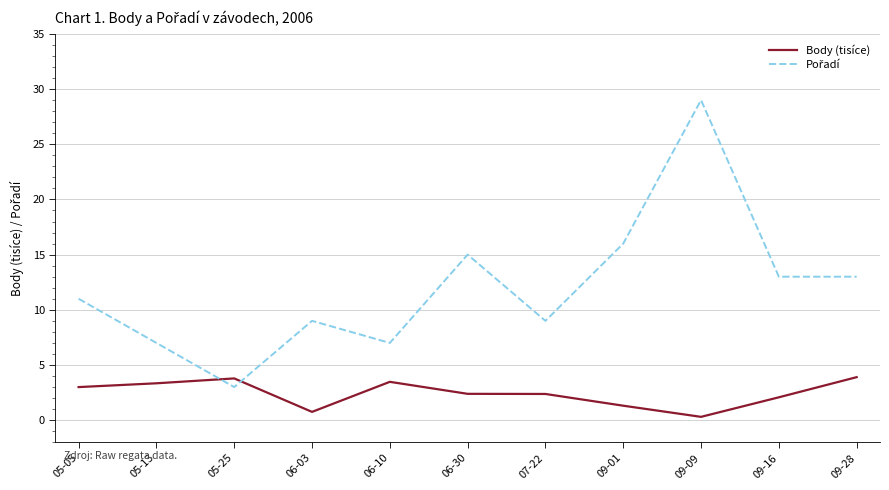

Is it true that Body (tisíce) equals 2.4 at 06-30?

True